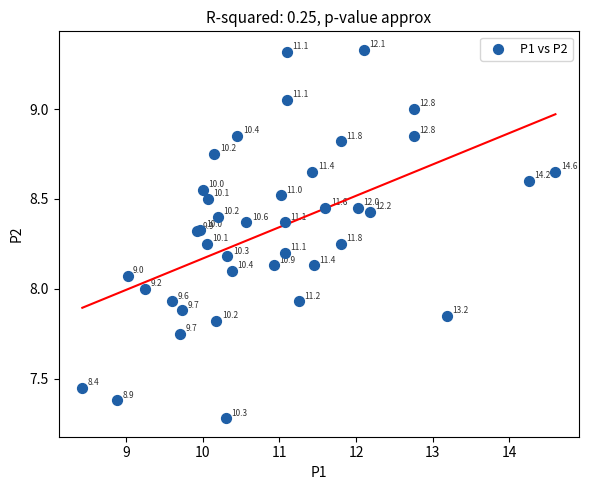

What Y value in the scatter plot is closest to 8?

8.0